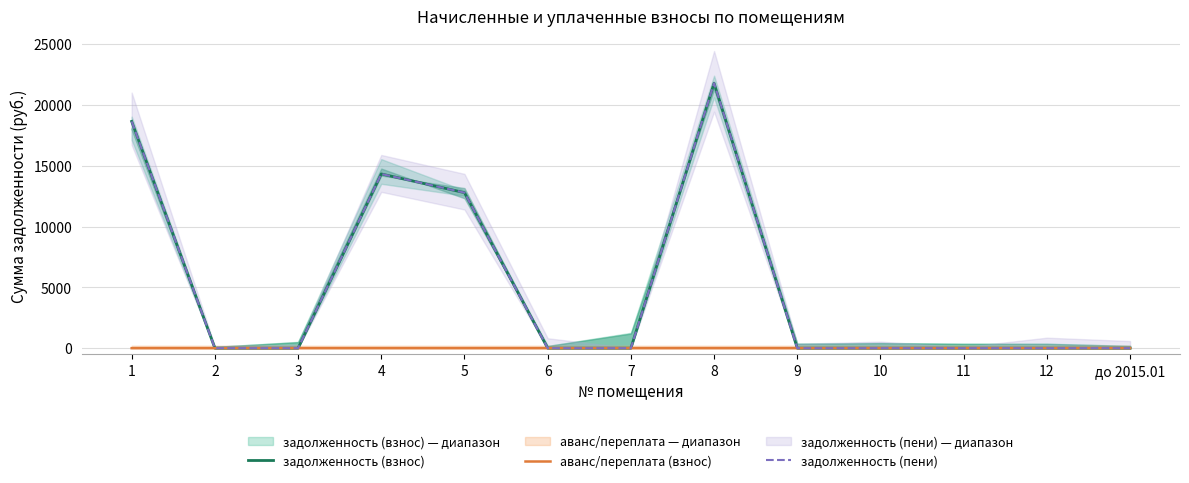

Reading left to right, extract all data points from this chart.

задолженность (взнос): 18649.6	0.0	0.0	14329.8	12791.5	0.0	0.0	21796.8	0.0	0.0	0.0	0.0	0.0
аванс/переплата (взнос): 0.0	0.0	0.0	0.0	0.0	0.0	0.0	0.0	0.0	0.0	0.0	0.3	0.0
задолженность (пени): 18649.6	0.0	0.0	14329.8	12791.5	0.0	0.0	21796.8	0.0	0.0	0.0	0.0	0.0